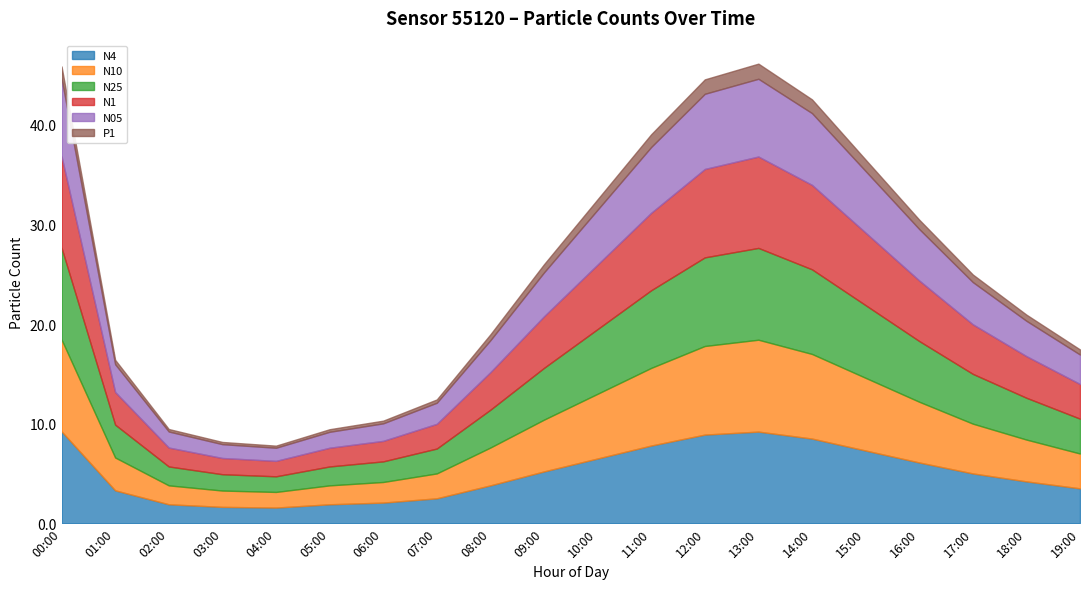

Where does the N4 series first go above 5?

00:00